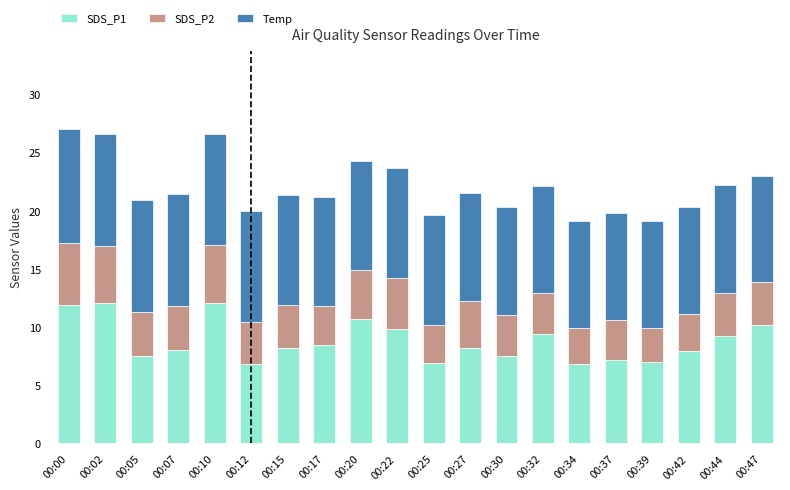

Are the bars horizontal?

No